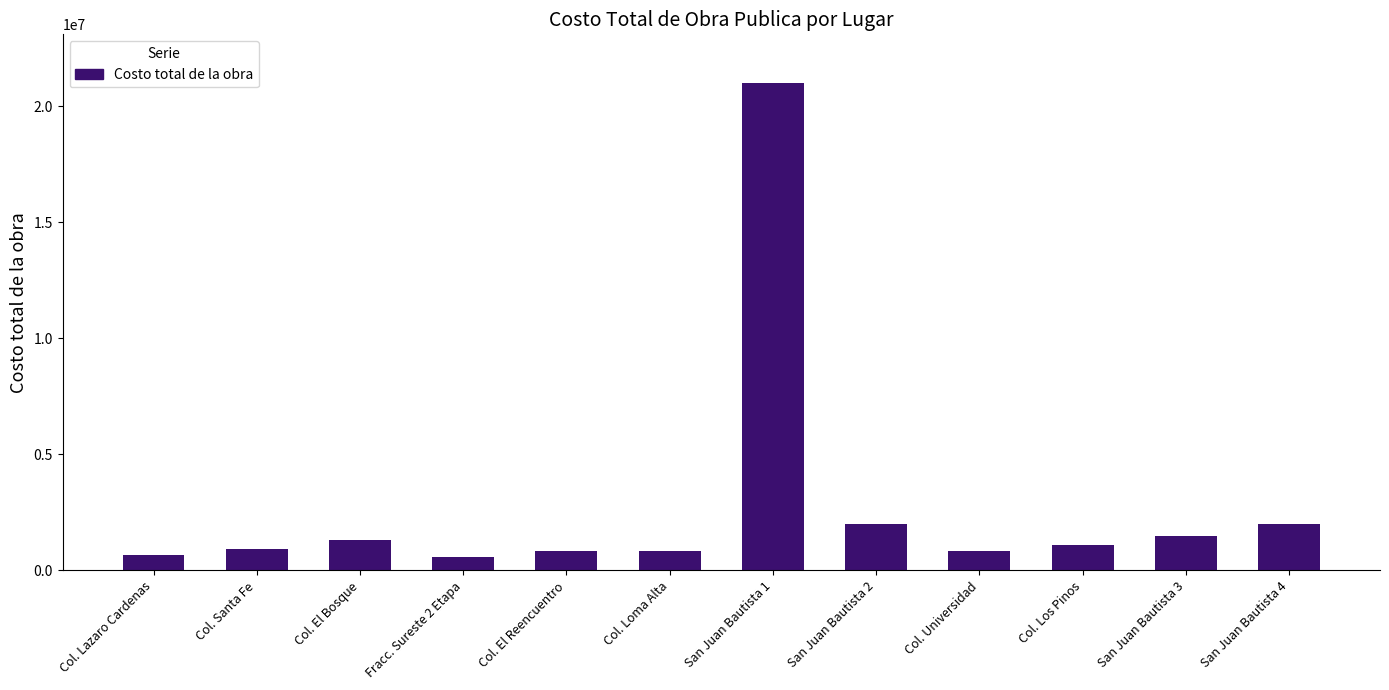

True or false: the data shows 847008.0 at Col. Universidad.

True